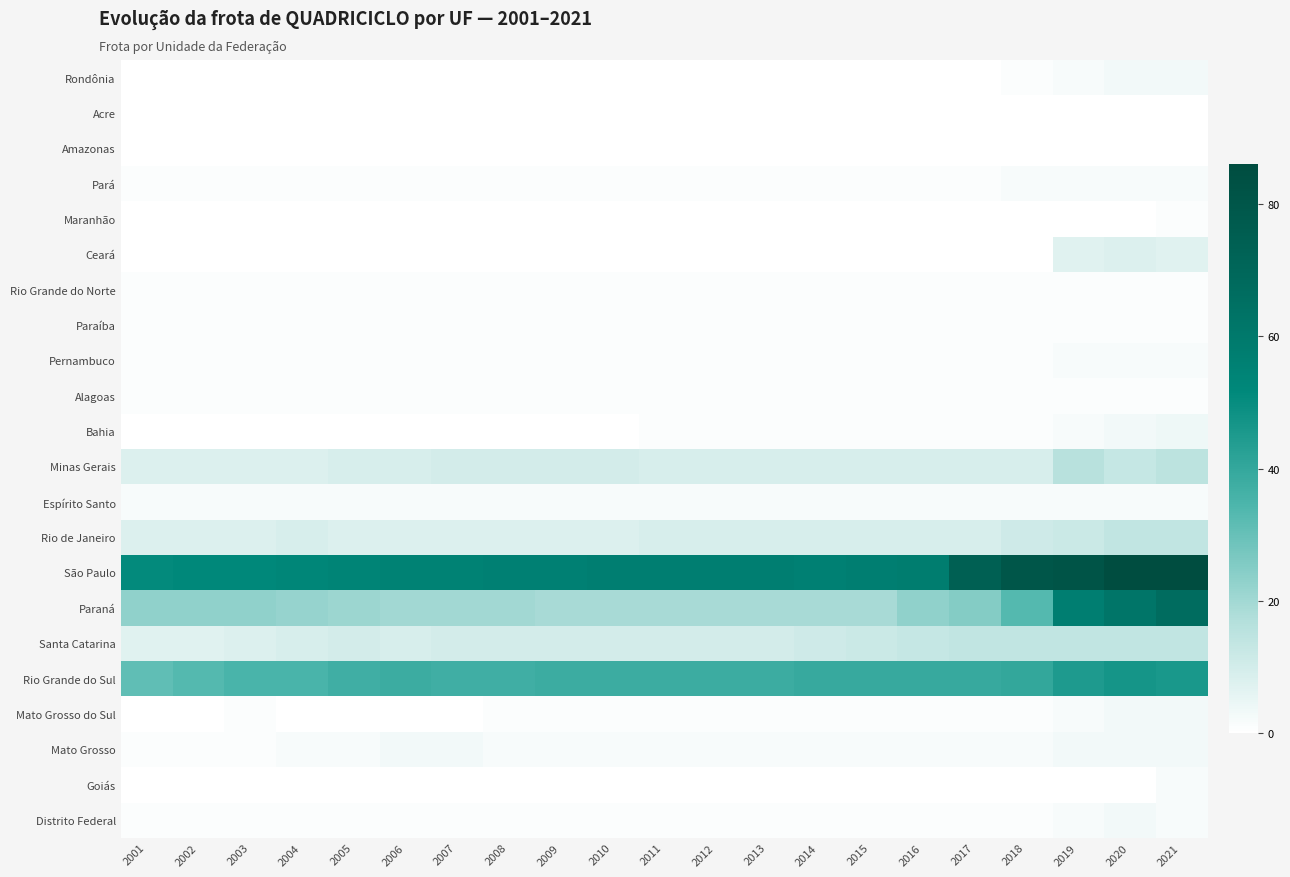

Which series has the widest spread of values?

Paraná